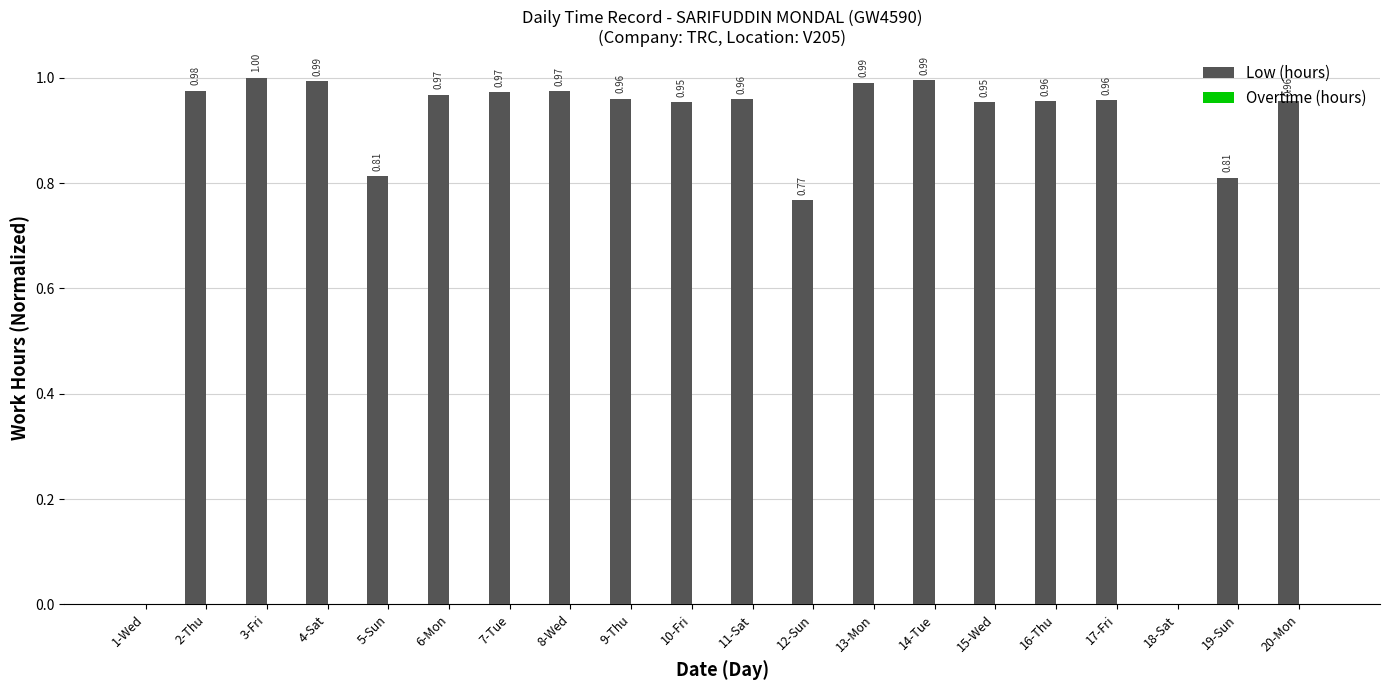

How many data points does each series have?

20